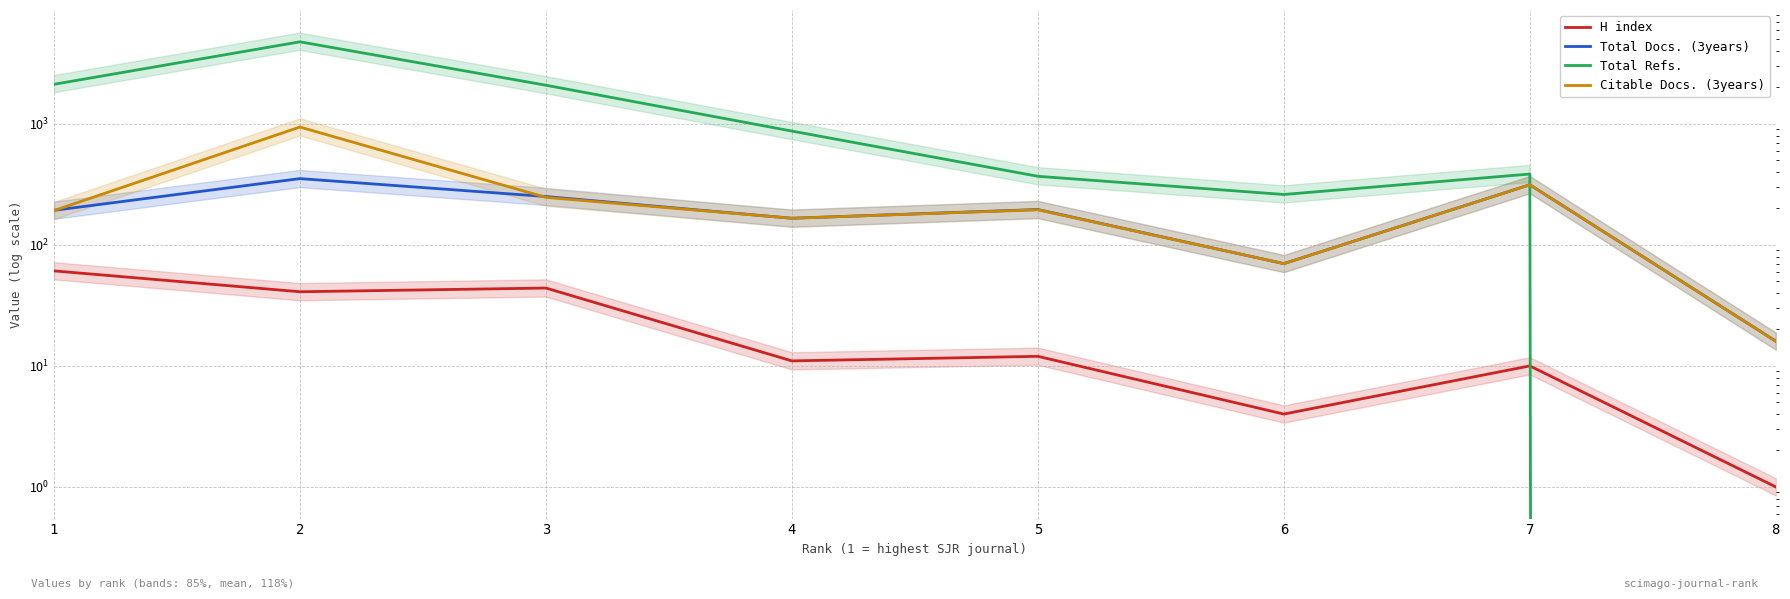

What is the approximate value of Total Refs. at 3, to the nearest 50?

2100